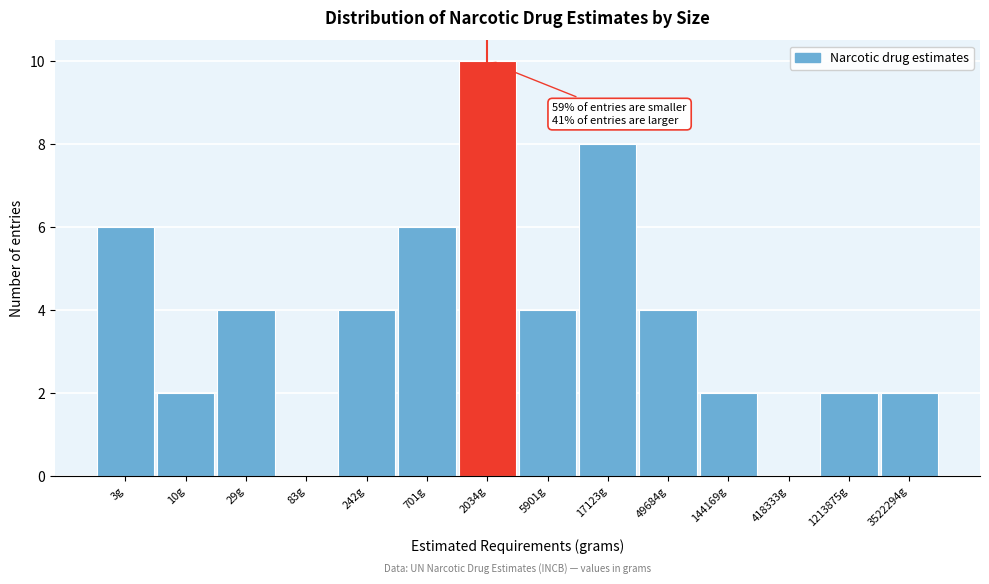

Reading right to left, what are all the values shown in this chart?

3522294g=2	1213875g=2	418333g=0	144169g=2	49684g=4	17123g=8	5901g=4	2034g=10	701g=6	242g=4	83g=0	29g=4	10g=2	3g=6